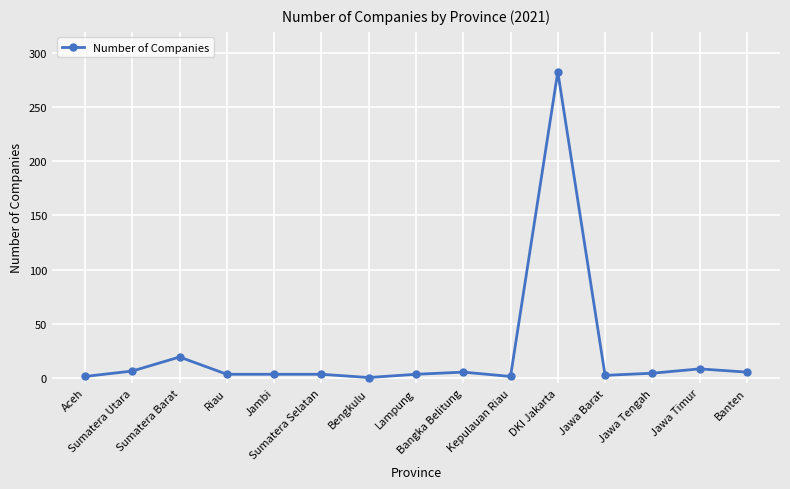

At which category does the data reach its first local peak?

Sumatera Barat